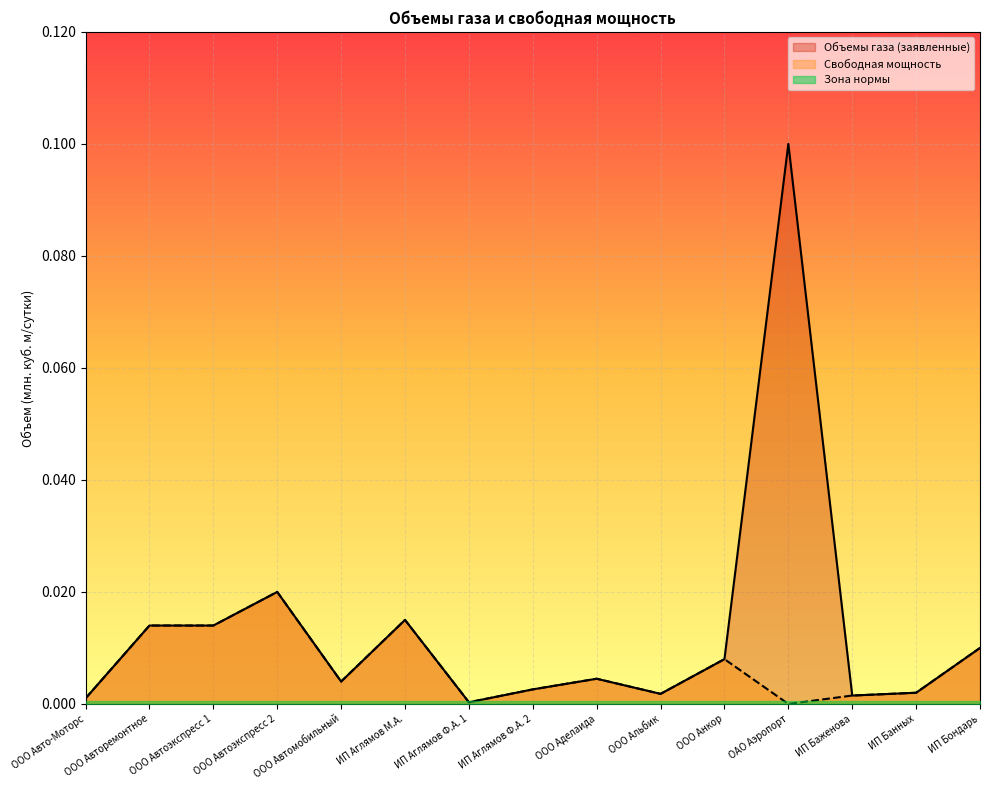

At which label does Свободная мощность reach its peak?

ООО Автоэкспресс 2